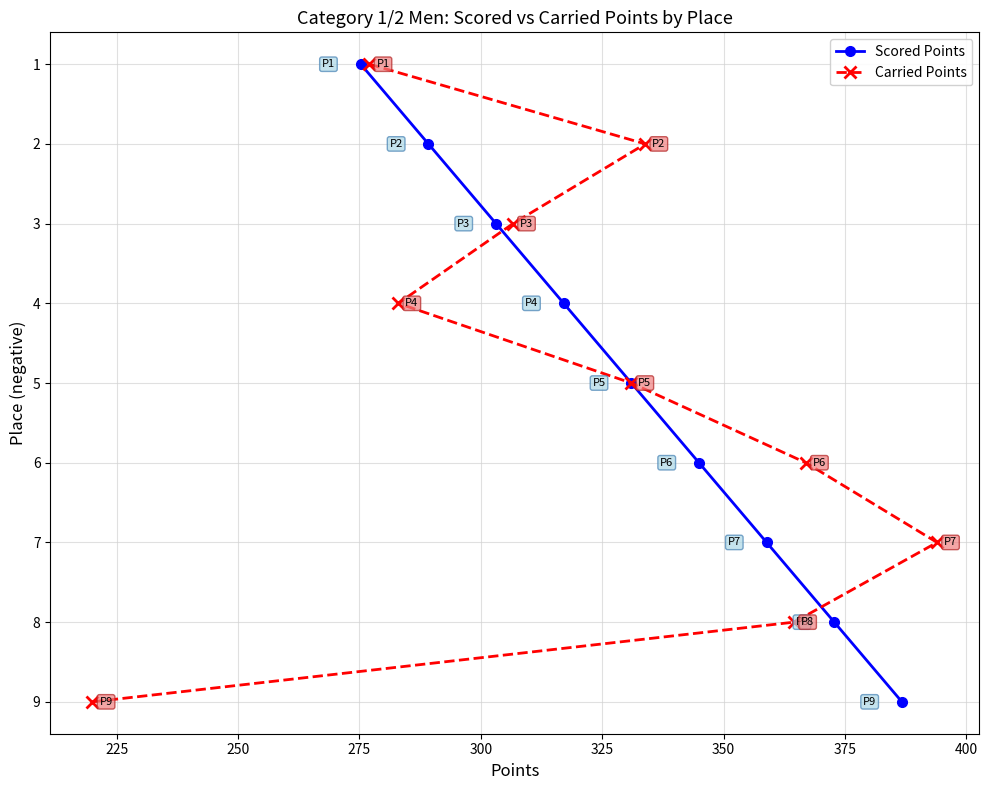

What is the average value of the Carried Points series?

-5